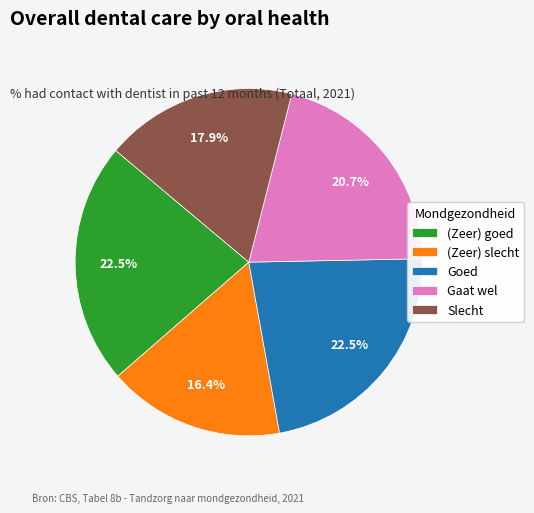

Between Goed and (Zeer) slecht, which is larger?

Goed